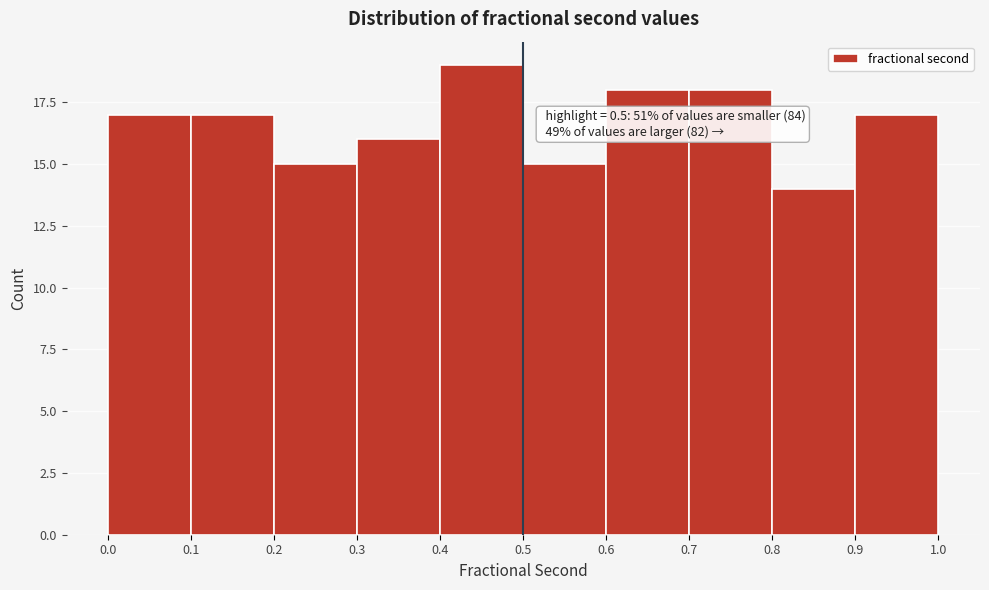

Over which range of the x-axis is the bar tallest?

0.4 to 0.5